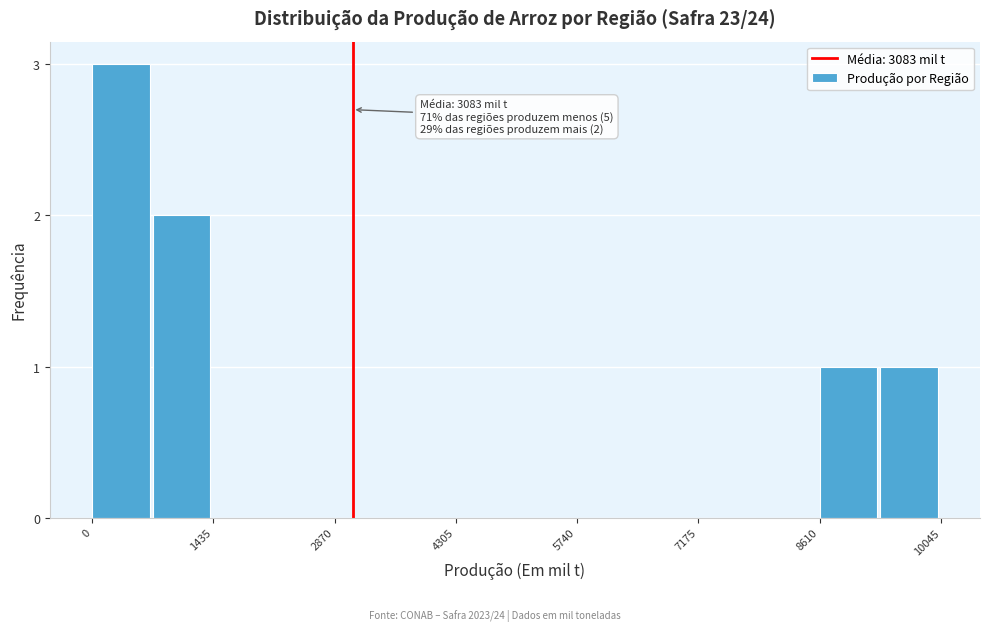

Read against the x-axis, roughly where is the centre of the tallest bar?

400